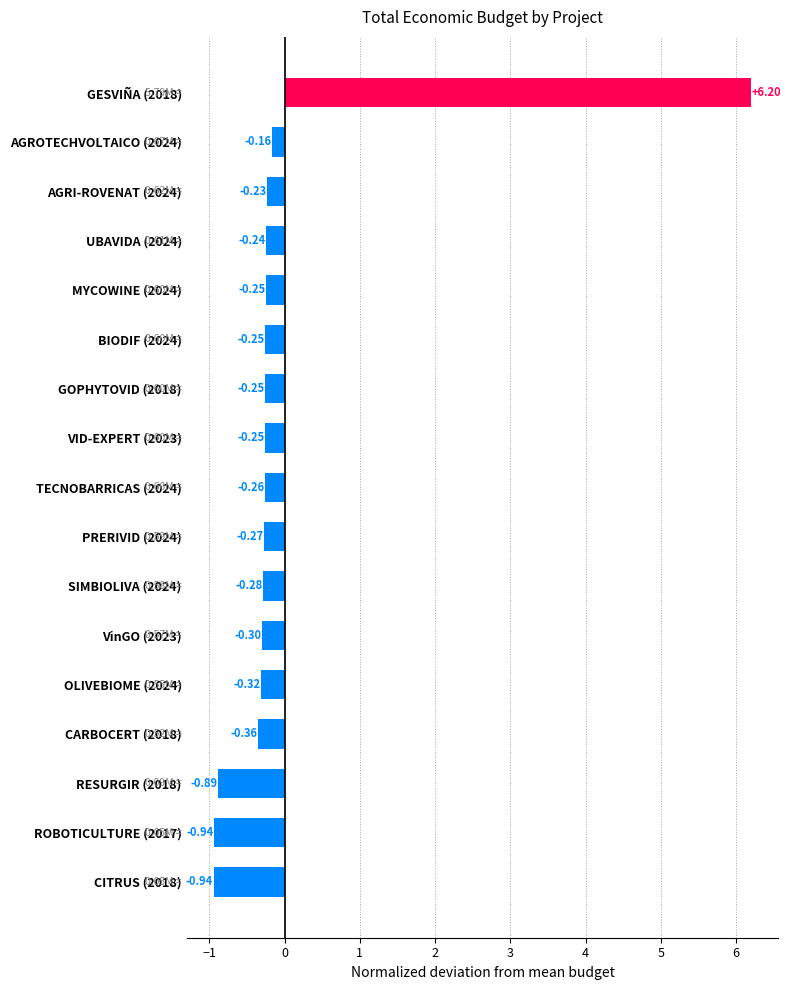

What is the difference between the maximum and minimum values?

7.1